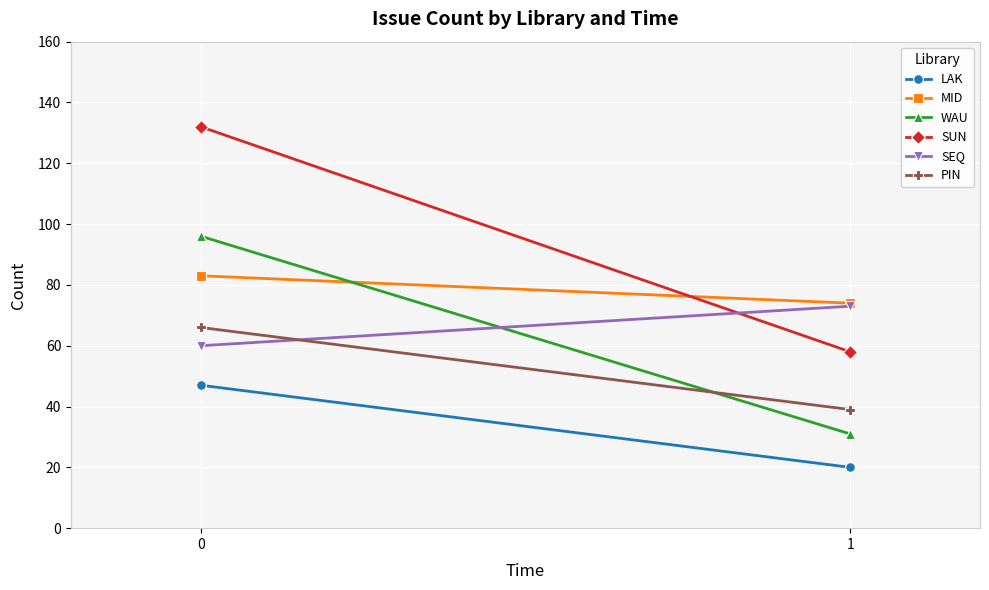

Reading right to left, what are all the values shown in this chart?

LAK: 1=20	0=47
MID: 1=74	0=83
WAU: 1=31	0=96
SUN: 1=58	0=132
SEQ: 1=73	0=60
PIN: 1=39	0=66